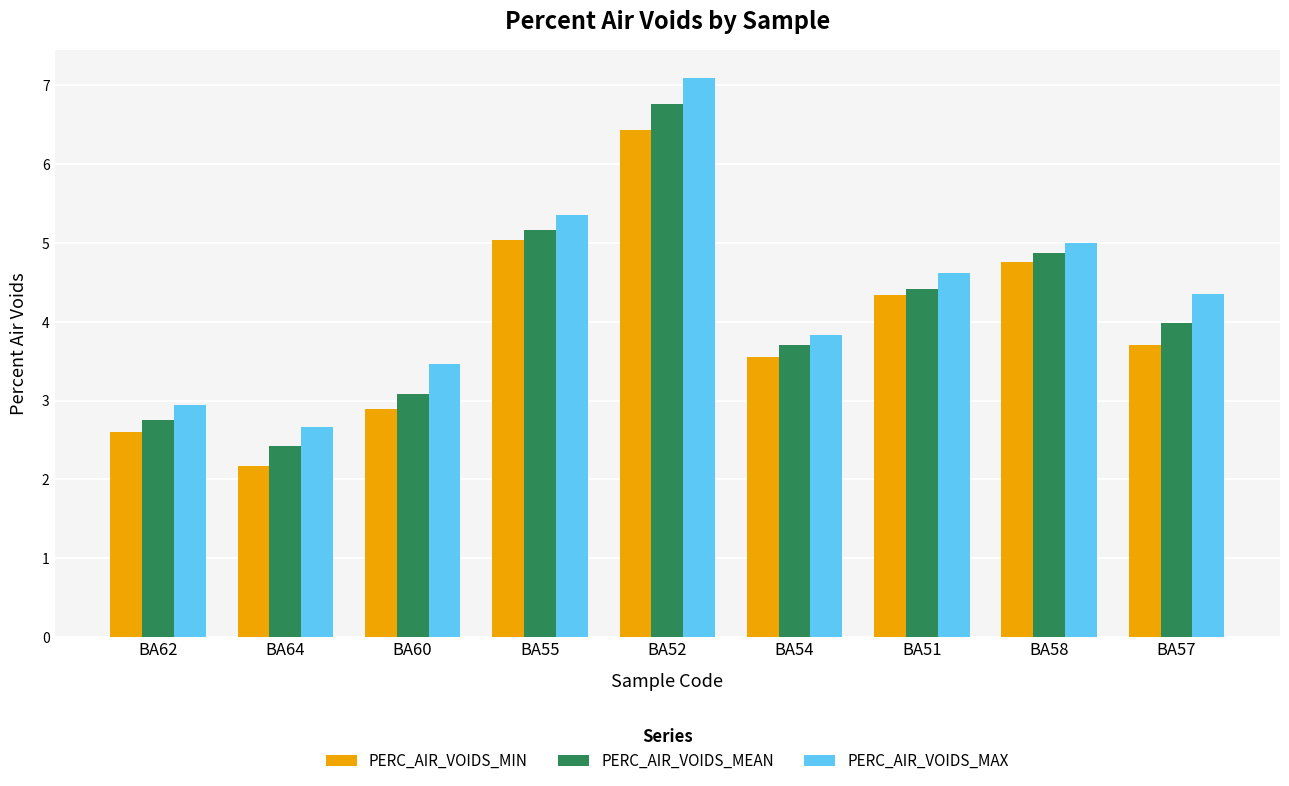

Which series changed the most between BA64 and BA57?

PERC_AIR_VOIDS_MAX